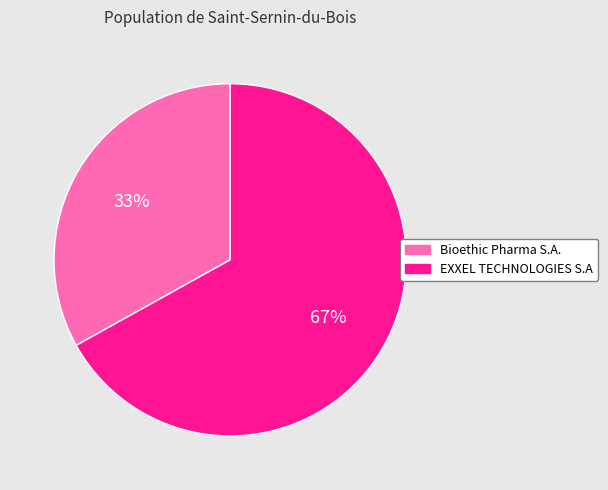

Is it true that Bioethic Pharma S.A. is 28% of the pie?

False